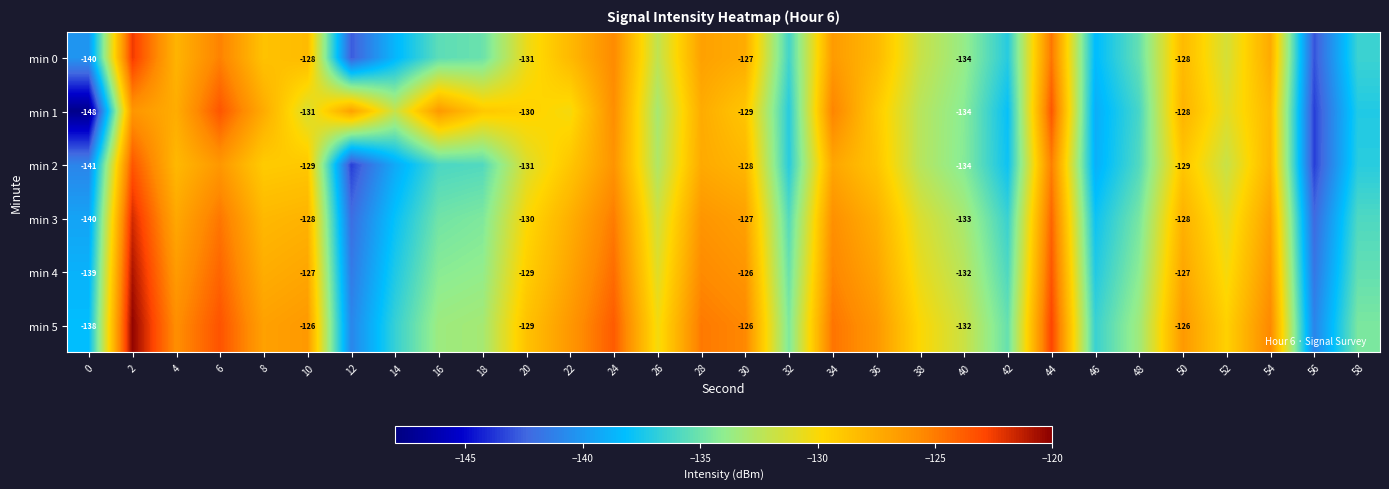

What is the difference between the row_0 values at 6 and 58?

11.2